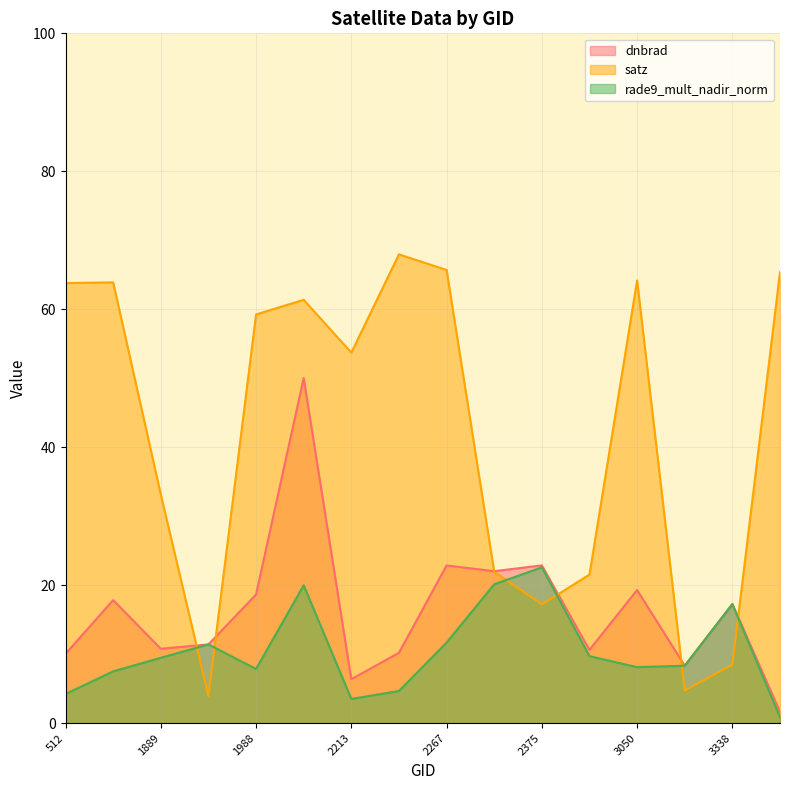

Reading left to right, extract all data points from this chart.

dnbrad: 10.0	17.8	10.8	11.4	18.6	50.0	6.4	10.2	22.9	22.0	22.9	10.6	19.3	8.3	17.3	1.6
satz: 63.8	63.9	33.1	3.9	59.2	61.4	53.7	68.0	65.7	21.9	17.2	21.5	64.2	4.7	8.5	65.4
rade9_mult_nadir_norm: 4.2	7.5	9.5	11.4	7.8	20.0	3.5	4.6	11.7	20.1	22.6	9.7	8.1	8.3	17.2	0.8